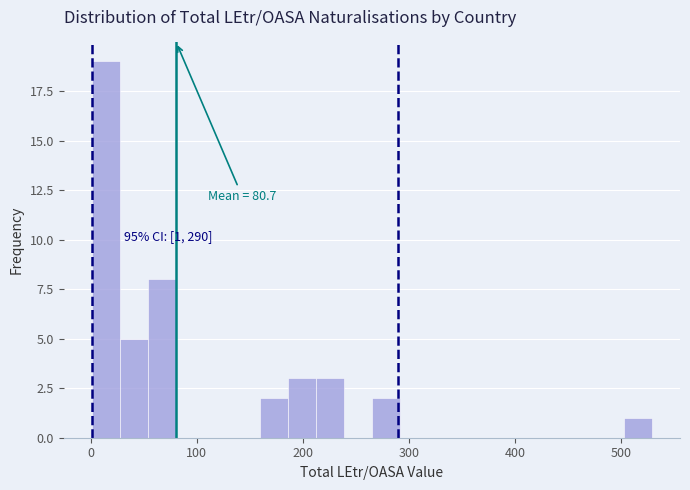

Read against the x-axis, roughly where is the centre of the tallest bar?

10